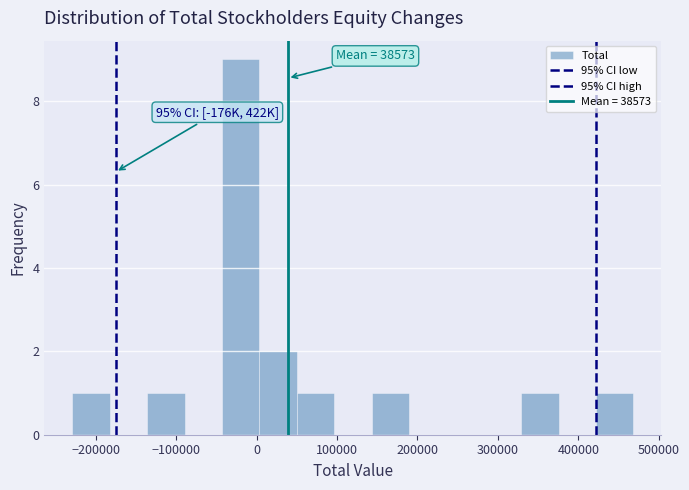

Which range on the x-axis has the tallest bar?

-40000 to 0